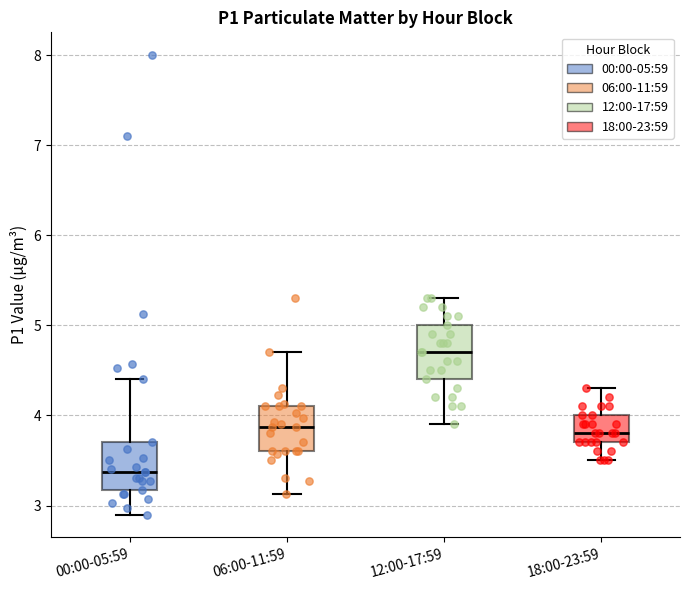

Reading left to right, transcribe this box plot: for each box, give where its median line is, the range the box spans, and where its two whiskers end, as read against the y-axis. The values are not printed on the chart, so give them approximately, as read against the axis.

00:00-05:59: median 3.4, box 3.2 to 3.7, whiskers 2.9 to 4.4
06:00-11:59: median 3.9, box 3.6 to 4.1, whiskers 3.1 to 4.7
12:00-17:59: median 4.7, box 4.4 to 5.0, whiskers 3.9 to 5.3
18:00-23:59: median 3.8, box 3.7 to 4.0, whiskers 3.5 to 4.3